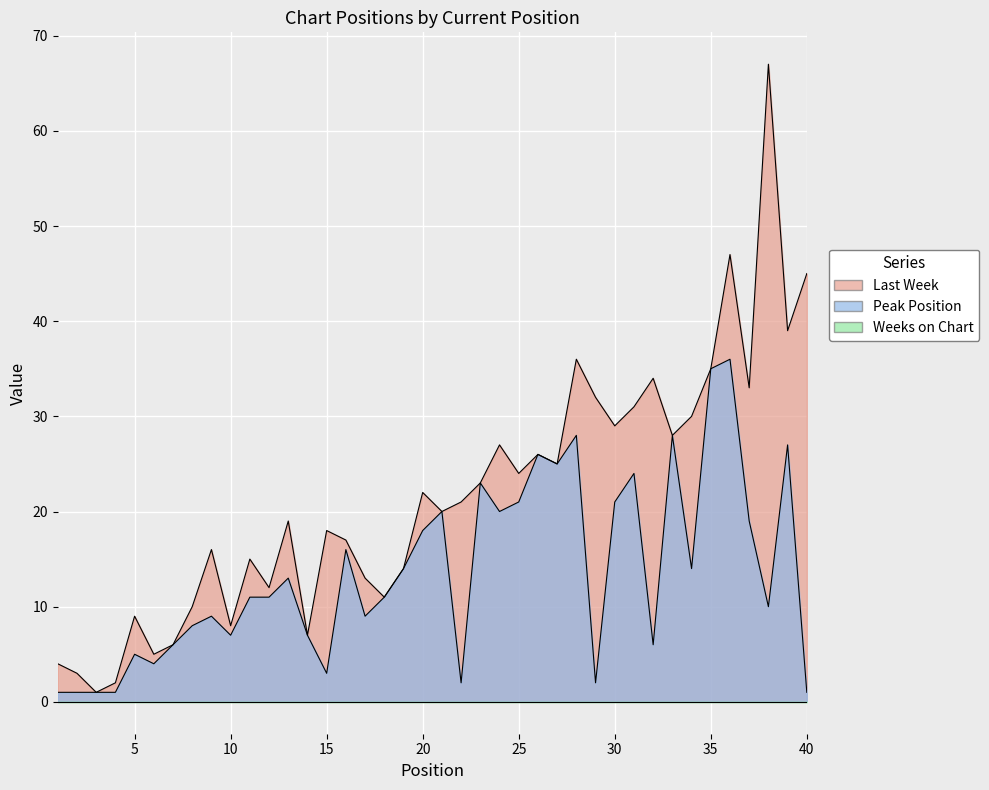

What is the value of the Last Week point at the 20th from the left?

22